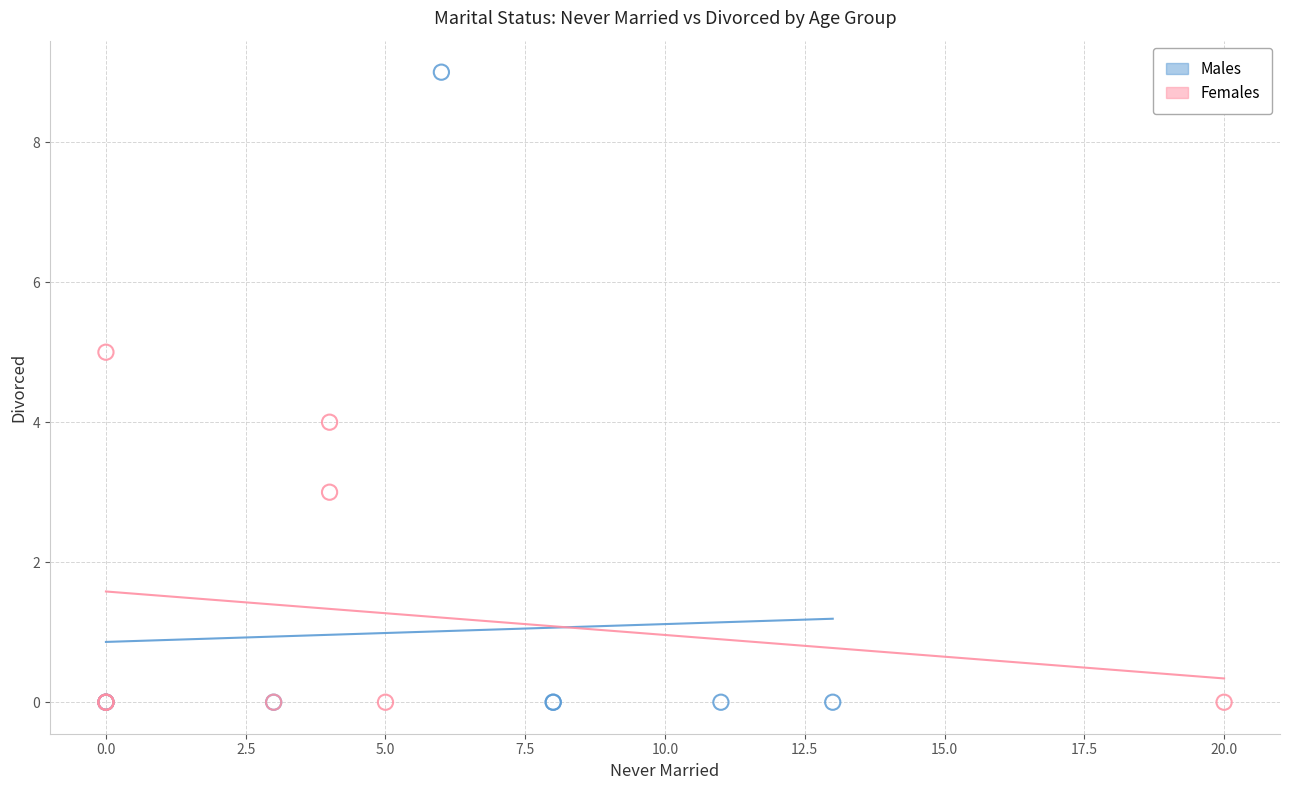

Which series has the widest spread of Y values?

Males